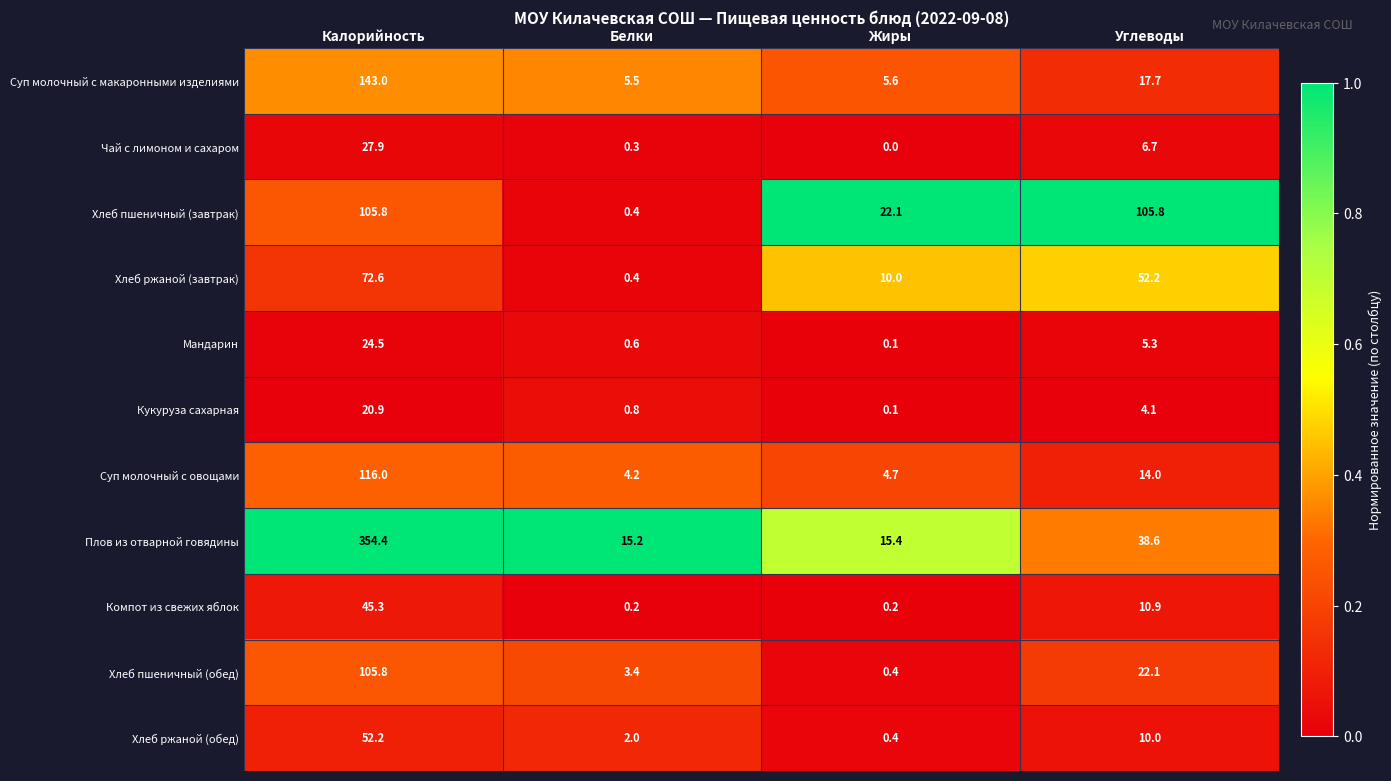

Is it true that Хлеб ржаной (завтрак) equals 0.4 at Белки?

True